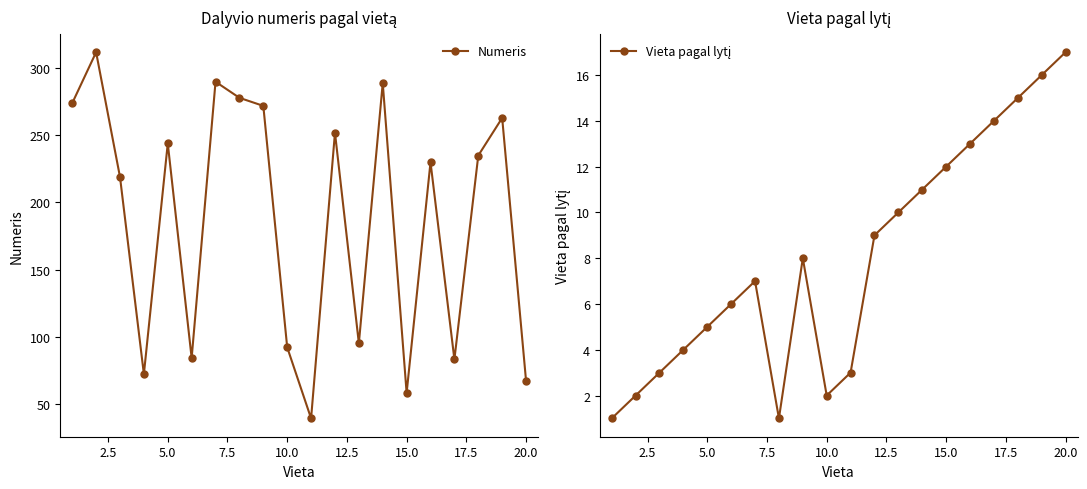

Reading left to right, what are all the values shown in this chart?

Numeris: 274	312	219	72	244	84	290	278	272	92	39	252	95	289	58	230	83	235	263	67
Vieta pagal lytį: 1	2	3	4	5	6	7	1	8	2	3	9	10	11	12	13	14	15	16	17